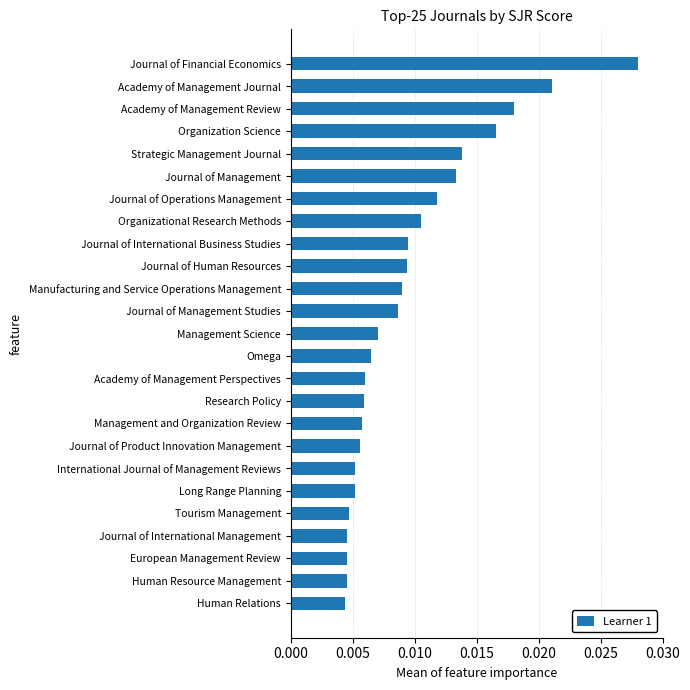

Which category has the highest value across all series?

Journal of Financial Economics